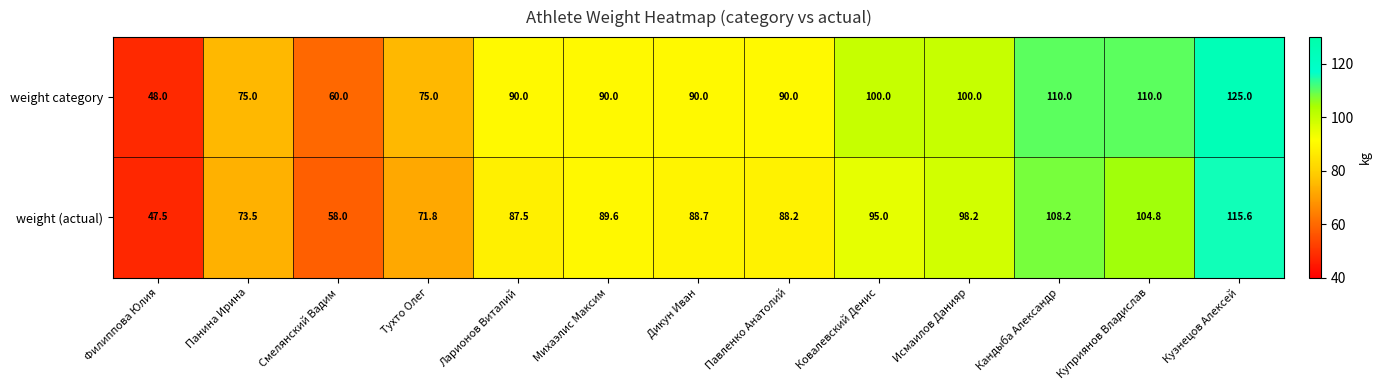

List the series in order of their overall mean, highest first.

weight category, weight (actual)